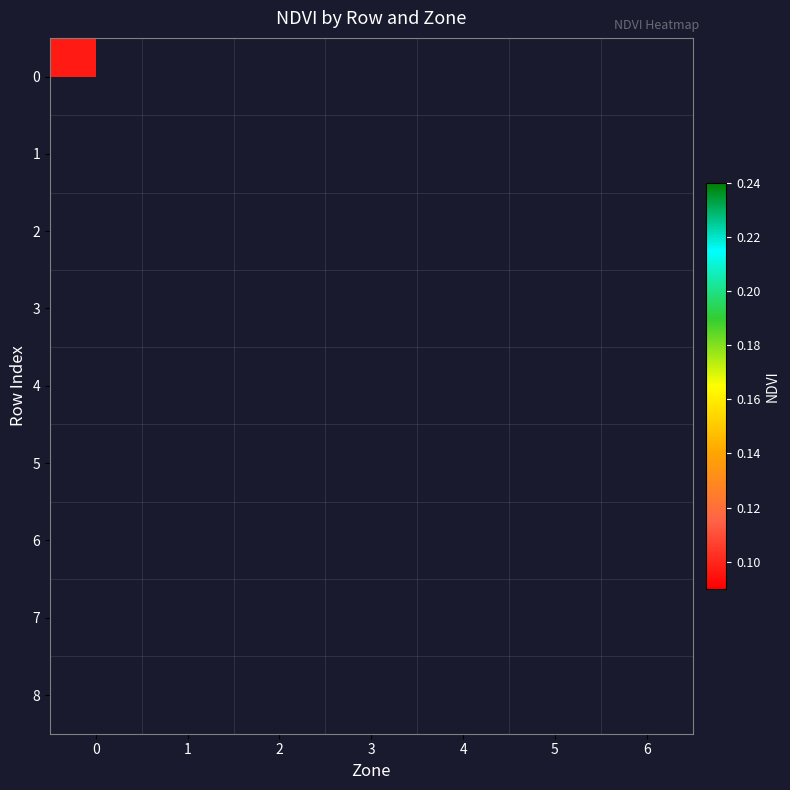

At how many categories does at least one series exceed 0?

7